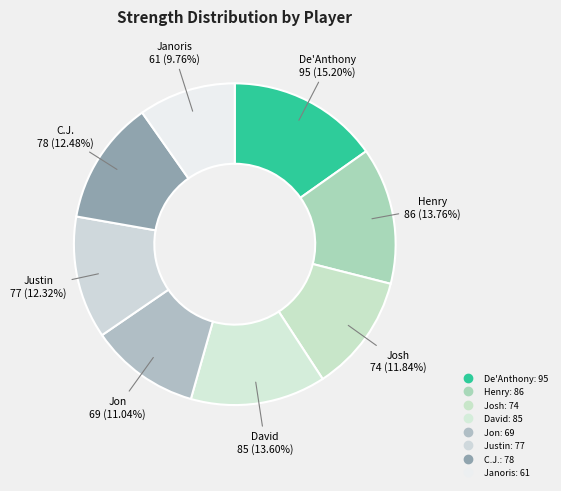

What is the largest slice in the pie chart?

De'Anthony